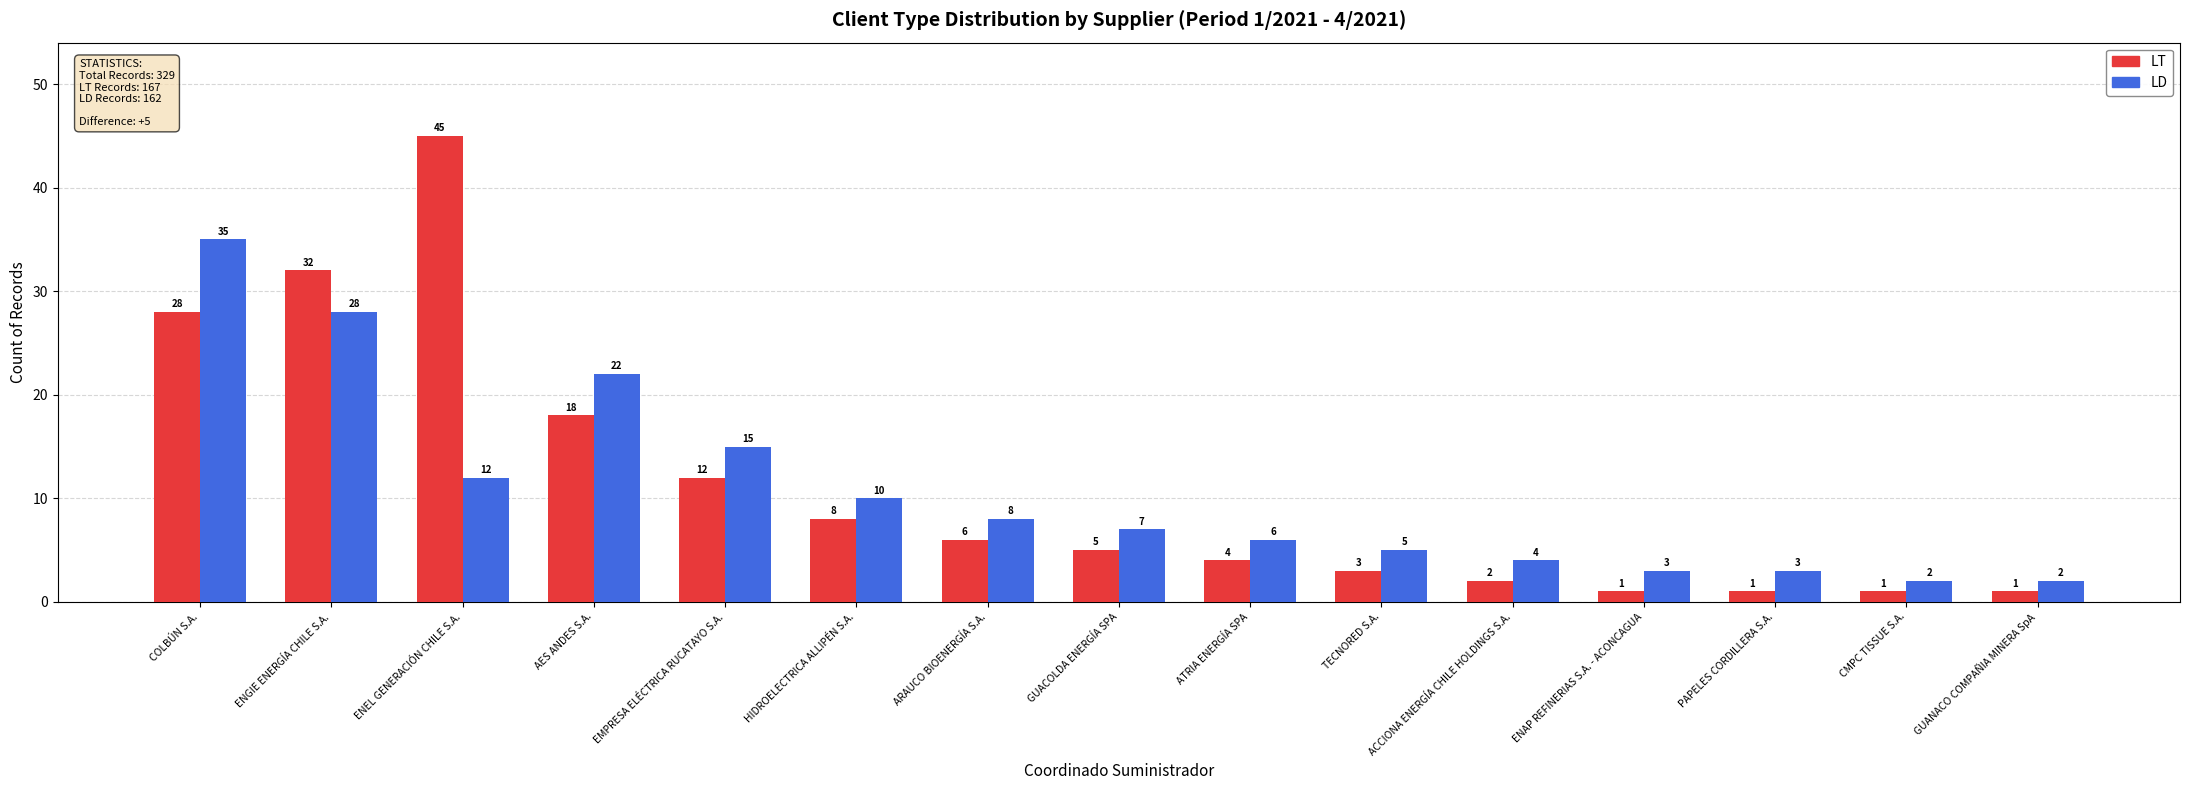

Rank the series at ENGIE ENERGÍA CHILE S.A. from highest to lowest value.

LT, LD